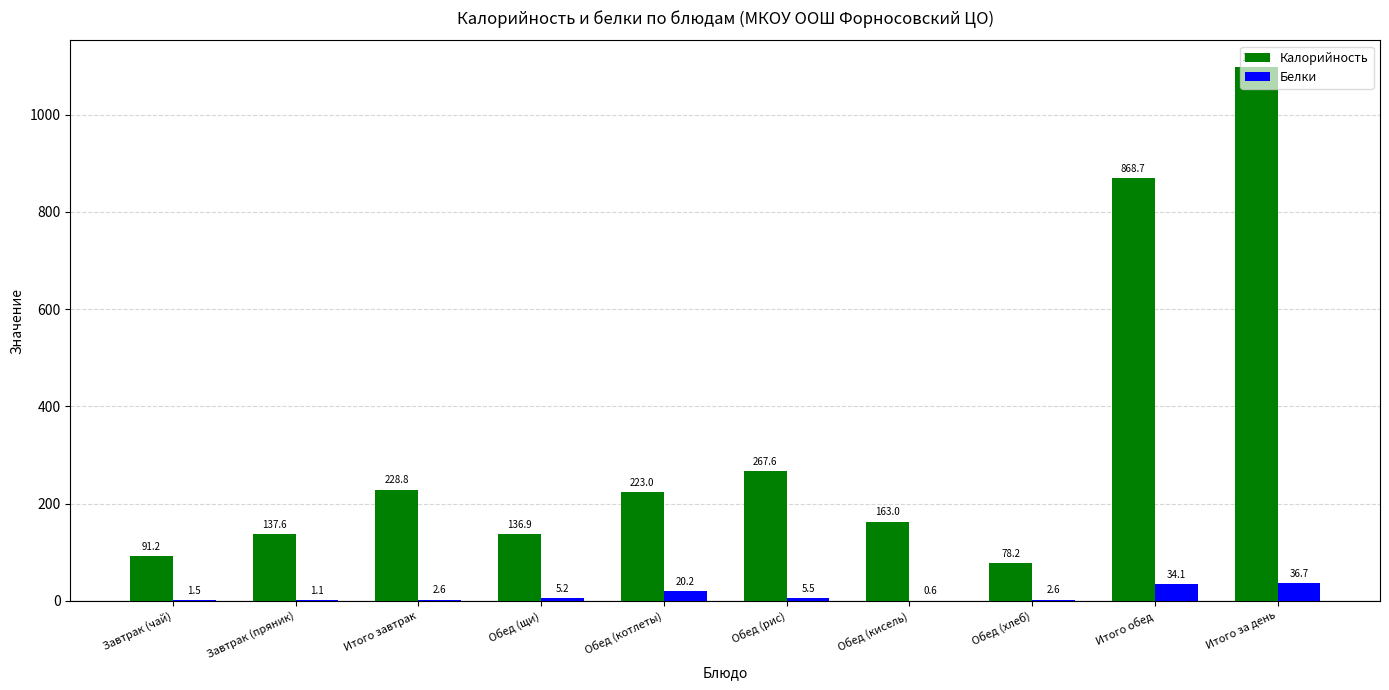

What is the approximate value of Калорийность at Обед (рис)?

267.6